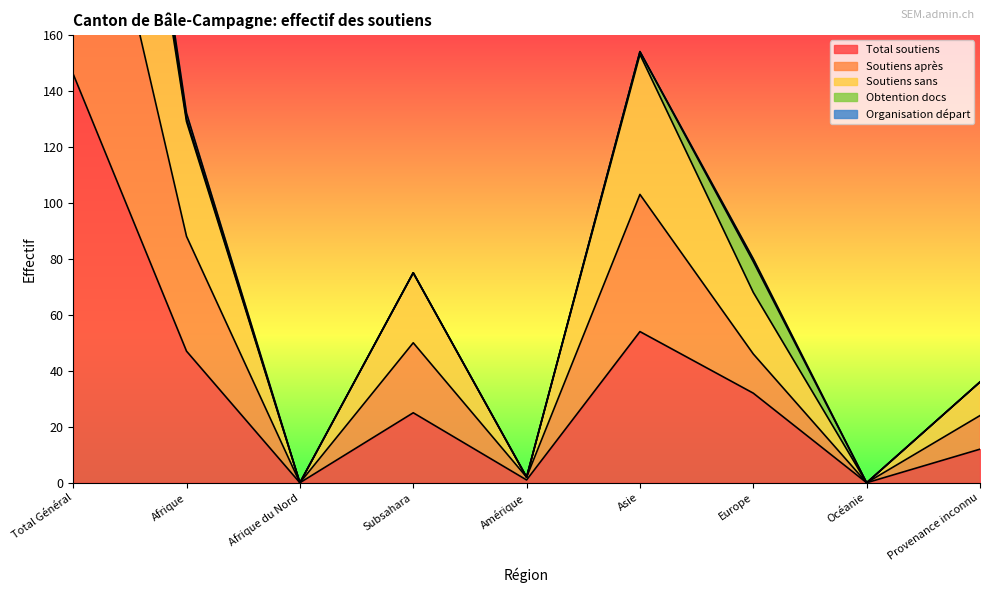

The value of Total soutiens at Subsahara is 25. True or false?

True